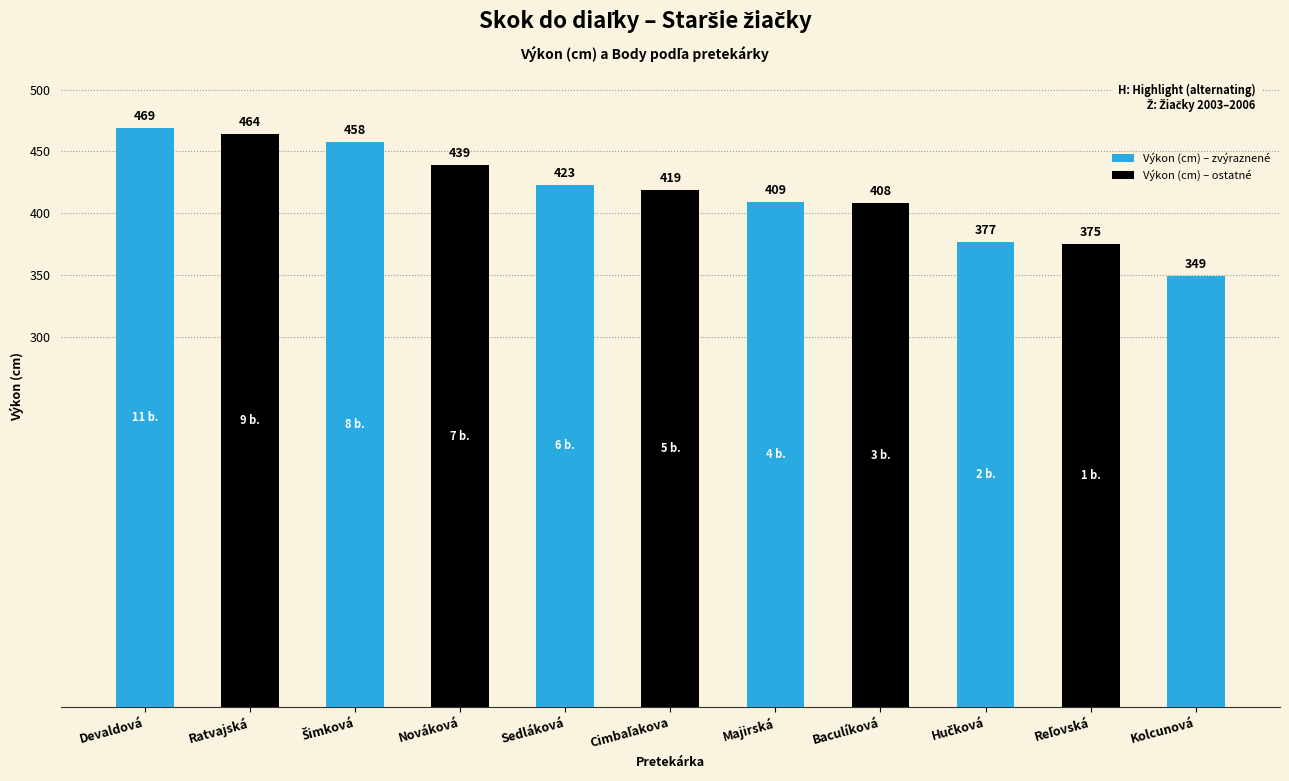

Which has a higher value, Ratvajská or Nováková?

Ratvajská